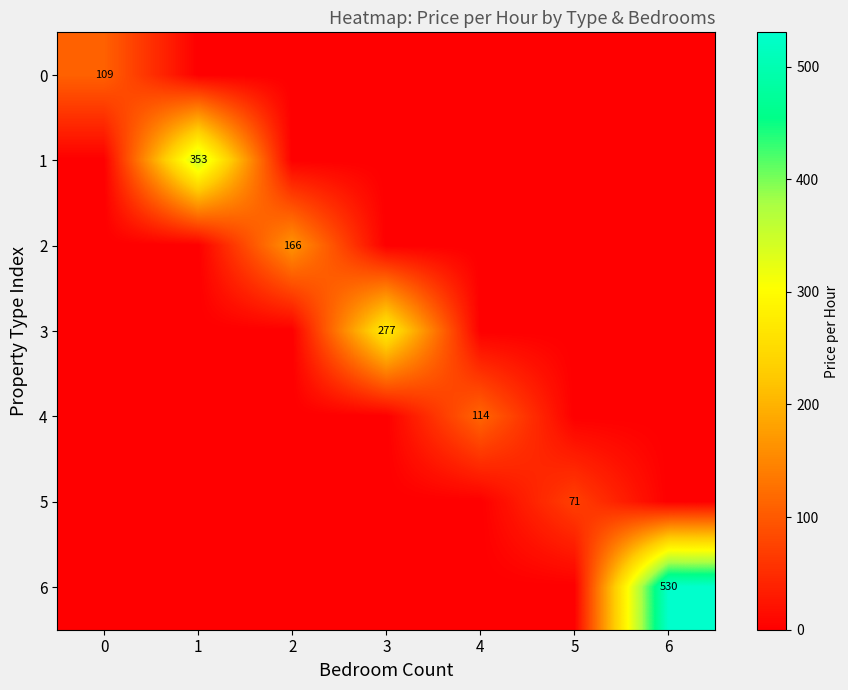

Is the value of 1 at 1 greater than the value of 6 at 6?

No